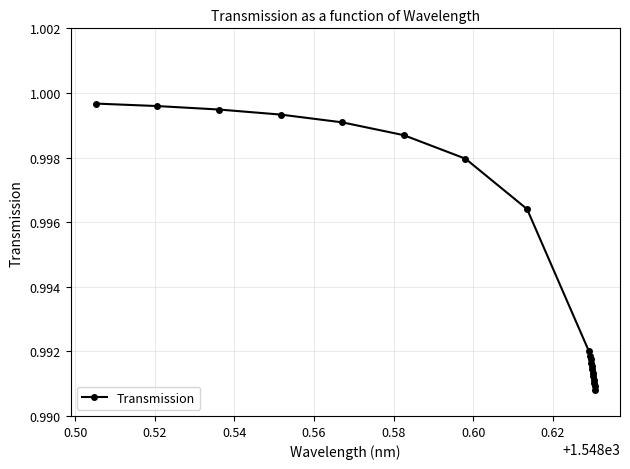

Count the number of data series in this chart.

1